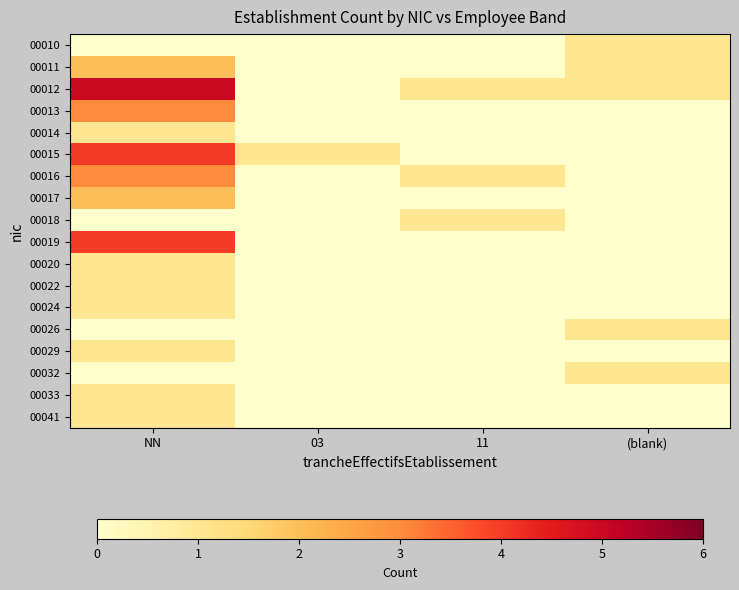

Count the number of categories in the chart.

4